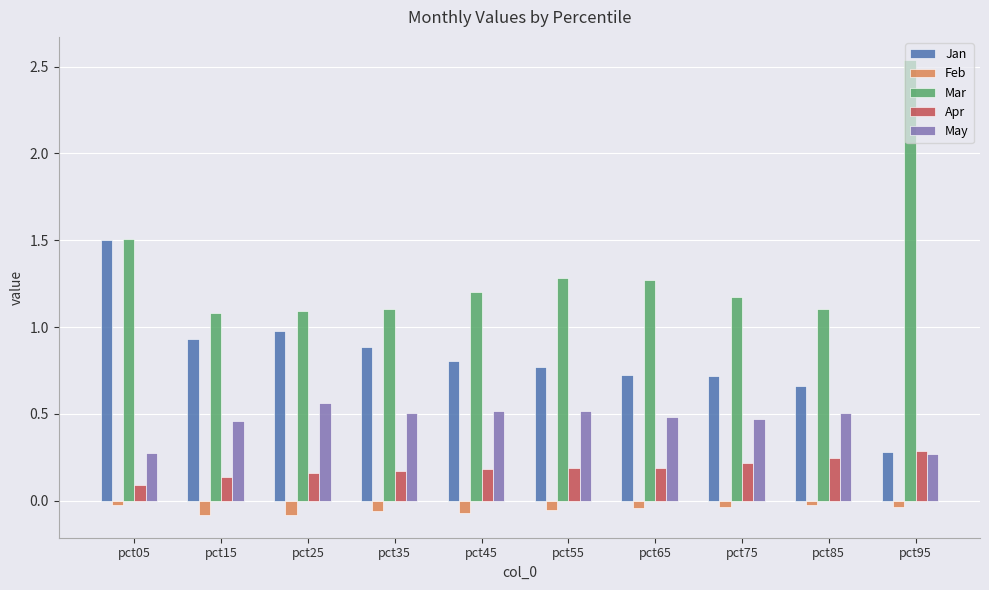

Is the value of May at pct35 greater than the value of Apr at pct35?

Yes